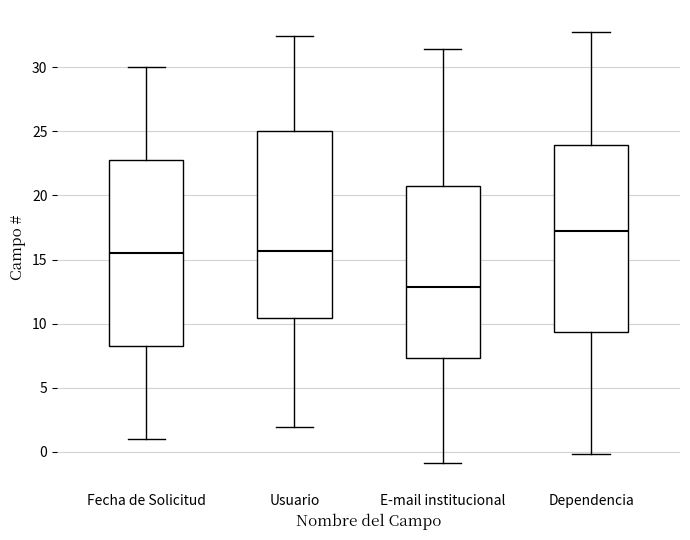

Reading left to right, read every box against the y-axis: the position of its median line, the range the box covers, and the ends of its whiskers. The values are not printed on the chart, so give them approximately, as read against the axis.

Fecha de Solicitud: median 15.5, box 8.5 to 23.0, whiskers 1.0 to 30.0
Usuario: median 15.5, box 10.5 to 25.0, whiskers 2.0 to 32.5
E-mail institucional: median 13.0, box 7.5 to 21.0, whiskers -1.0 to 31.5
Dependencia: median 17.5, box 9.5 to 24.0, whiskers 0.0 to 33.0